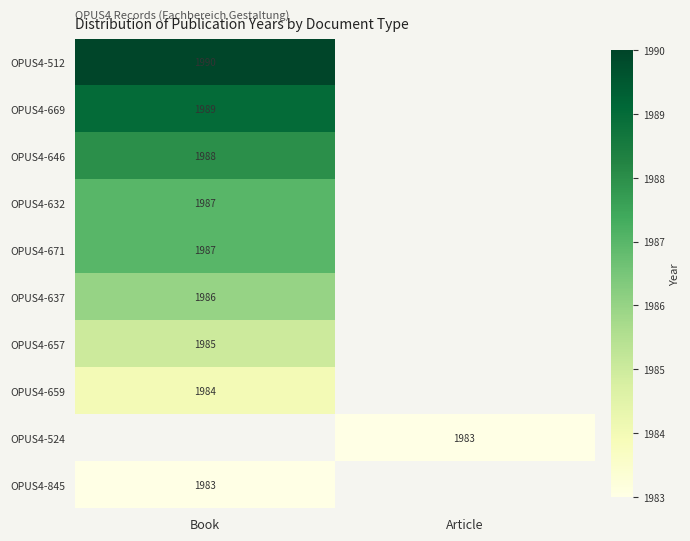

Rank the categories by OPUS4-671 value from highest to lowest.

Book, Article